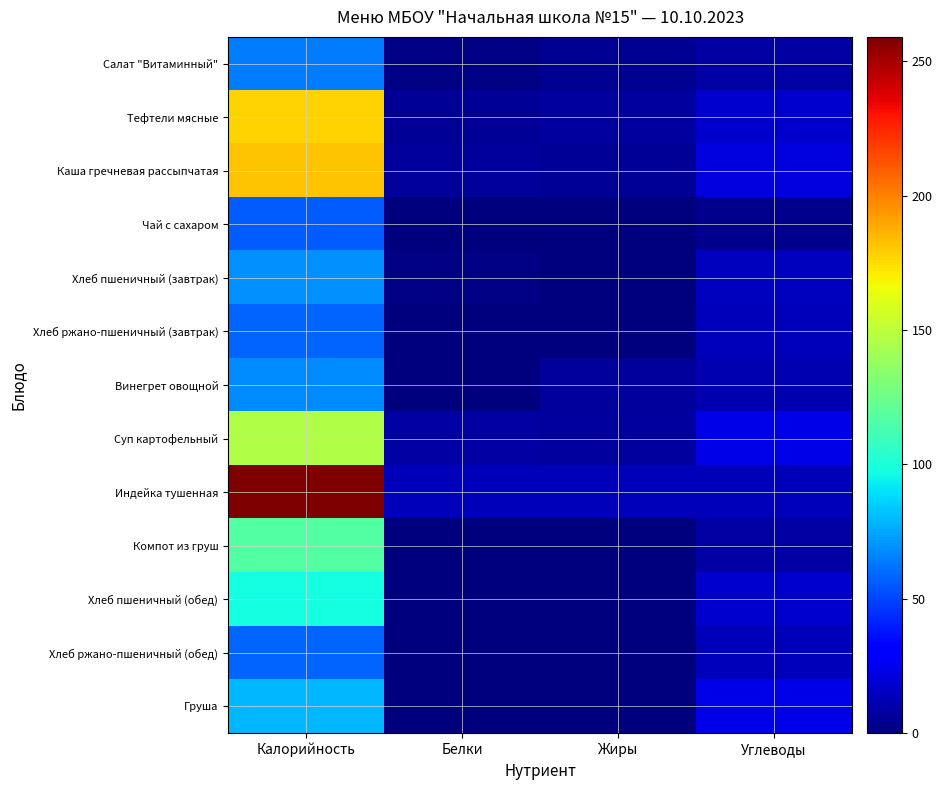

Which category has the lowest value across all series?

Жиры